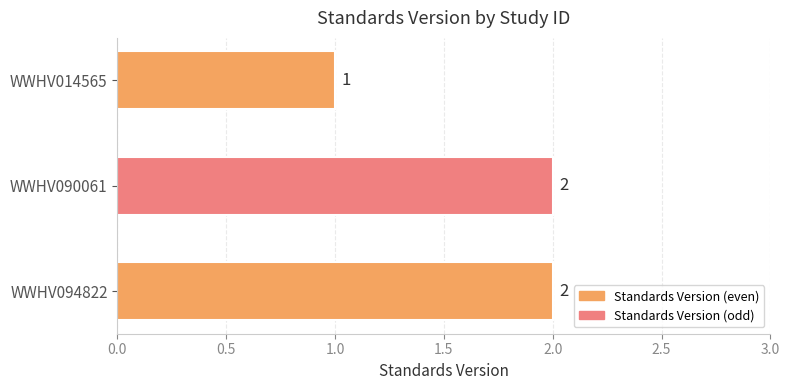

How many series are shown in this chart?

1